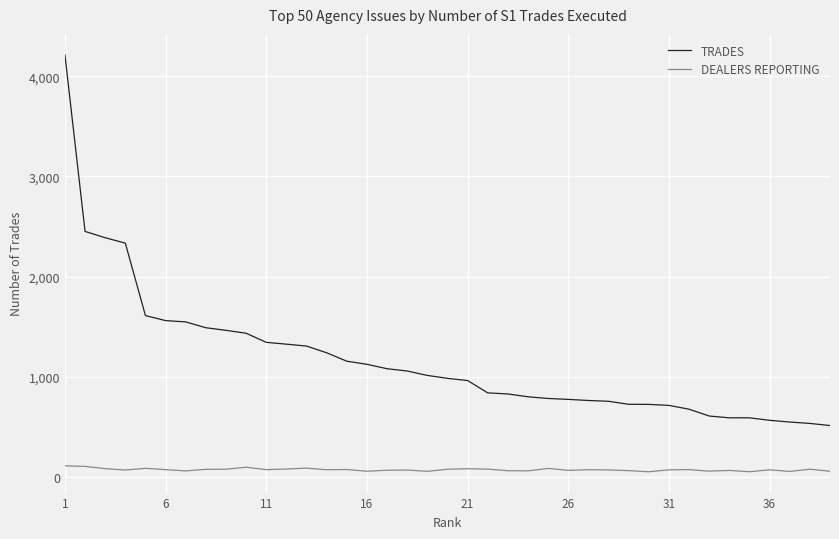

What is the difference between the maximum and minimum values in the TRADES series?

3700